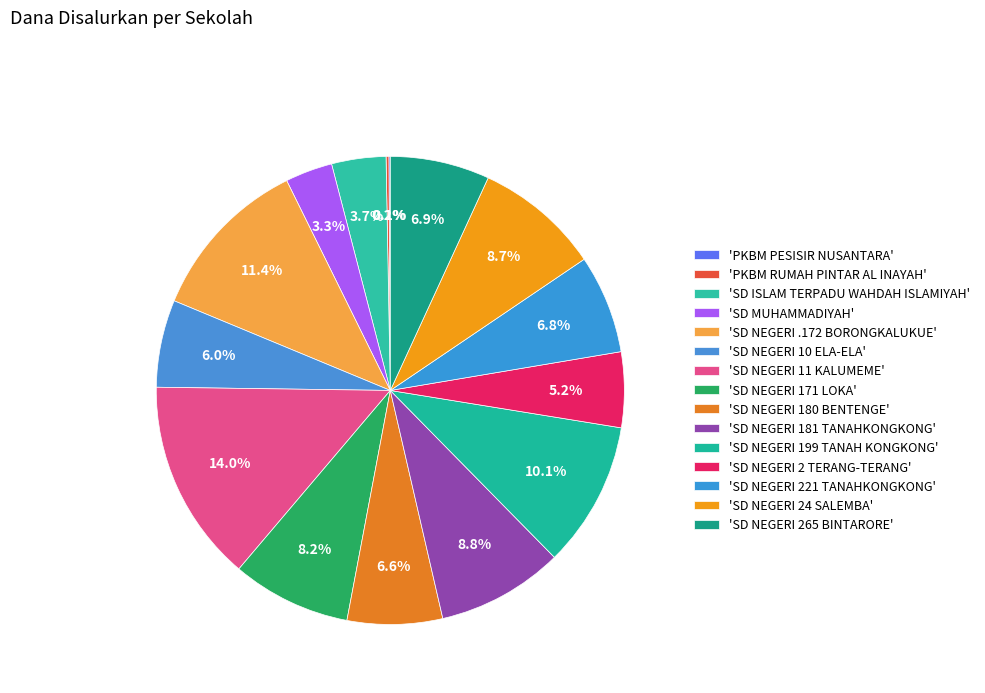

Does any single category account for the majority?

No